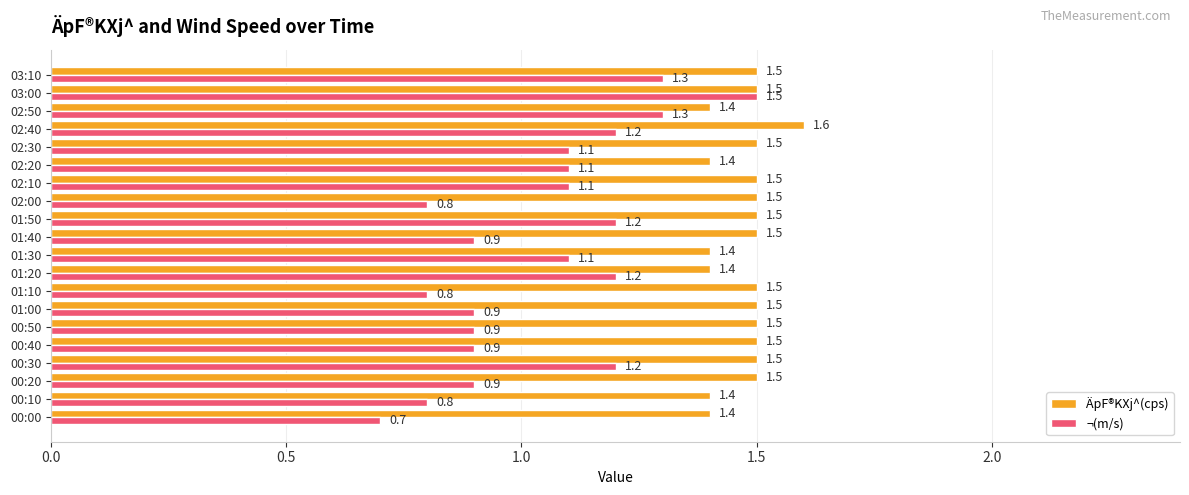

Rank the series by their maximum value, from lowest to highest.

¬(m/s), ÄpF®KXj^(cps)